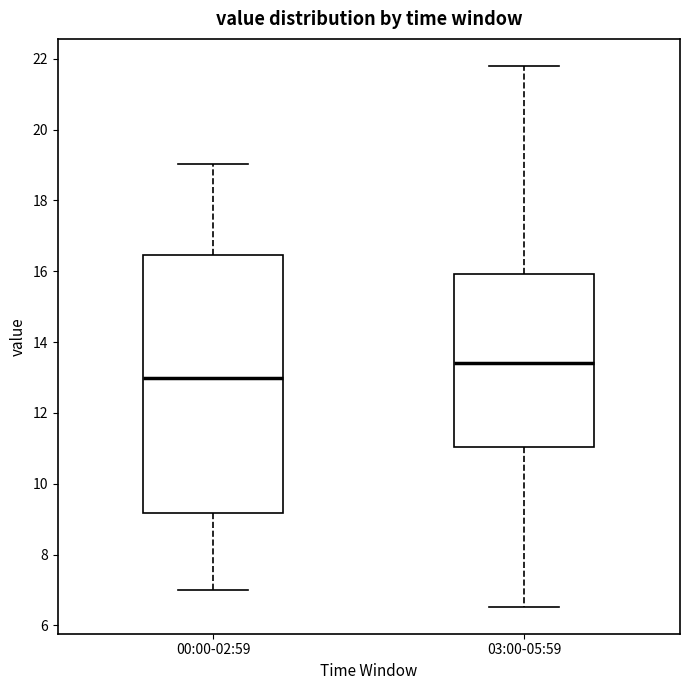

Which box's median line is the highest?

03:00-05:59